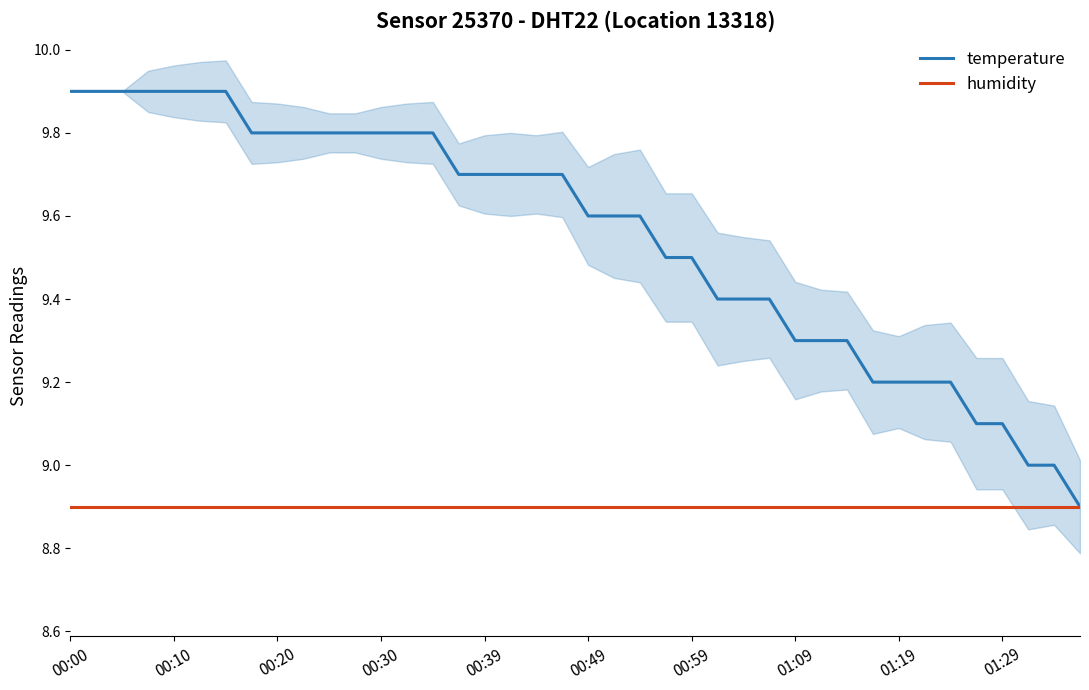

Does the chart display data point markers on the line(s)?

No